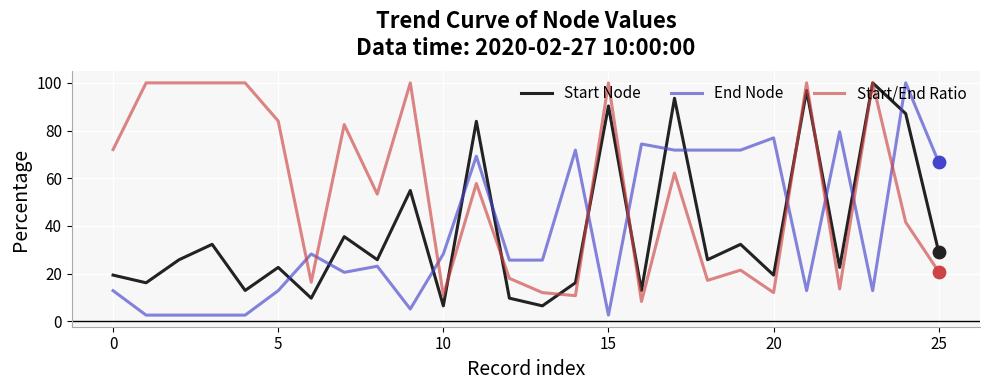

At how many categories does at least one series exceed 61?

21